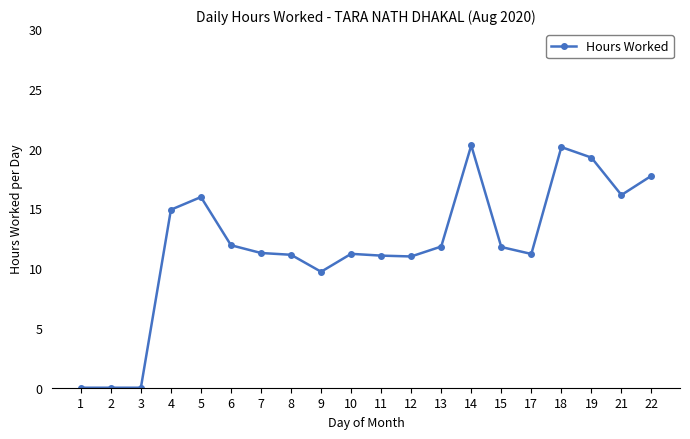

How many distinct data groups are displayed?

1